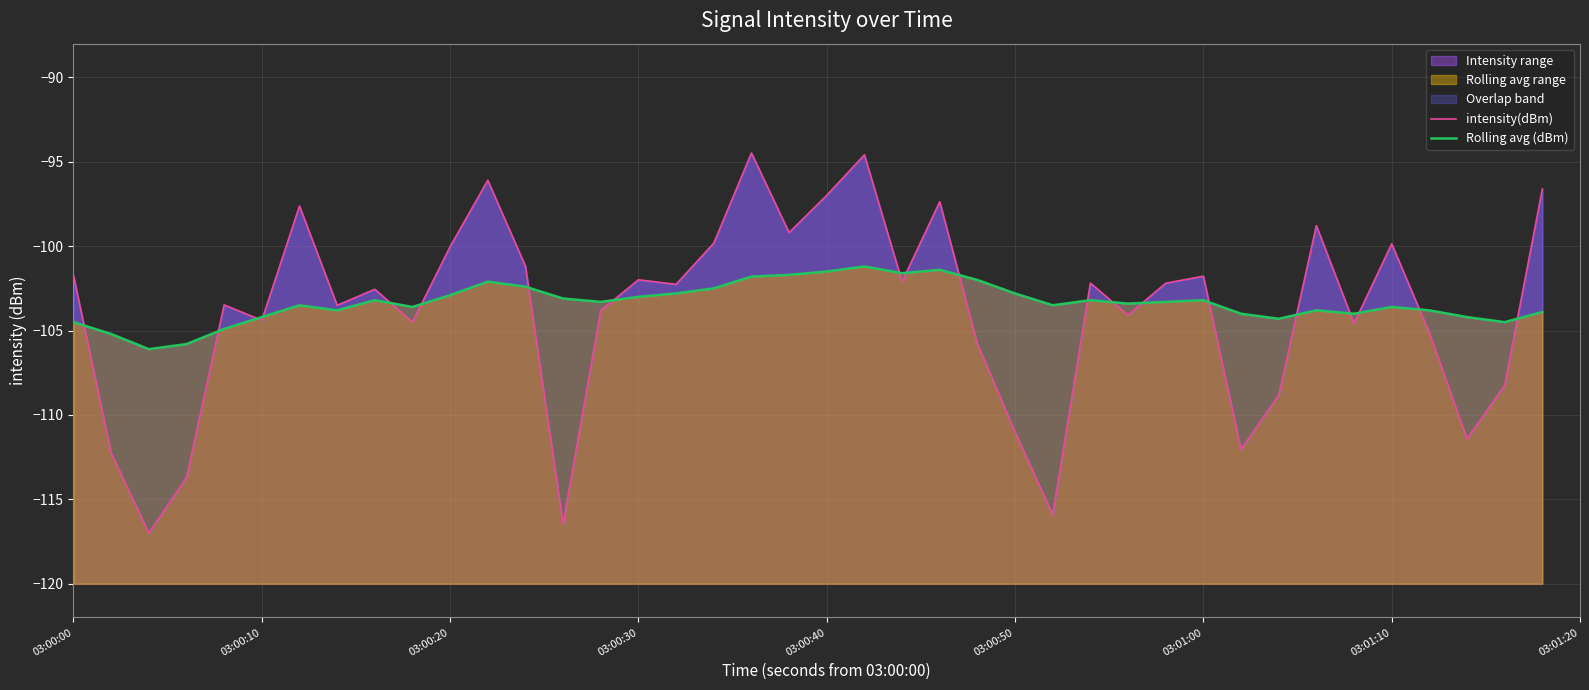

What is the minimum value for Intensity range?

-117.0